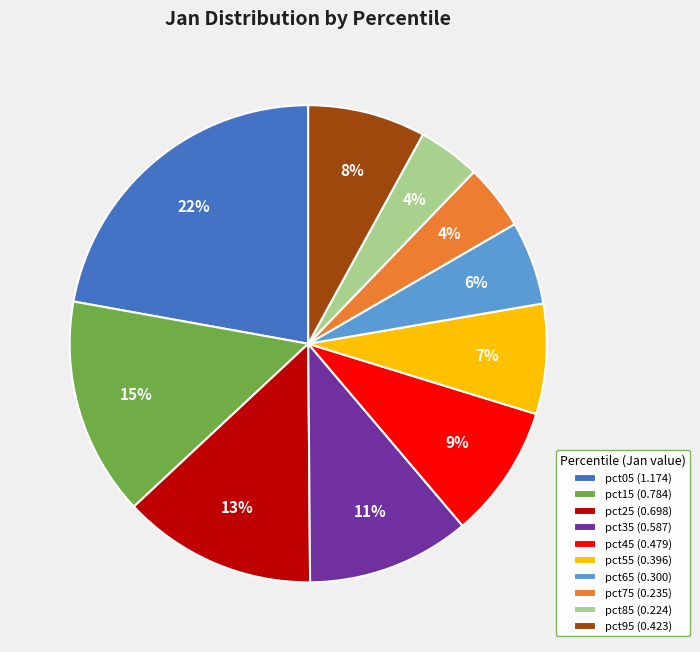

Which slice is the largest?

pct05